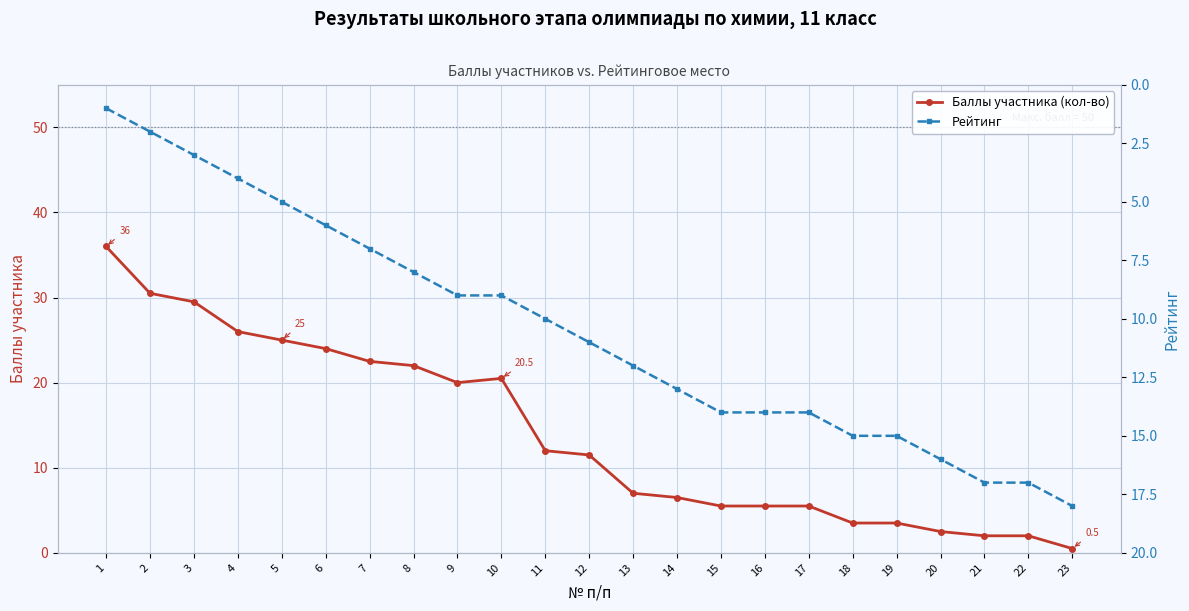

At 9, list the series in order from smallest to largest.

Рейтинг, Баллы участника (кол-во)